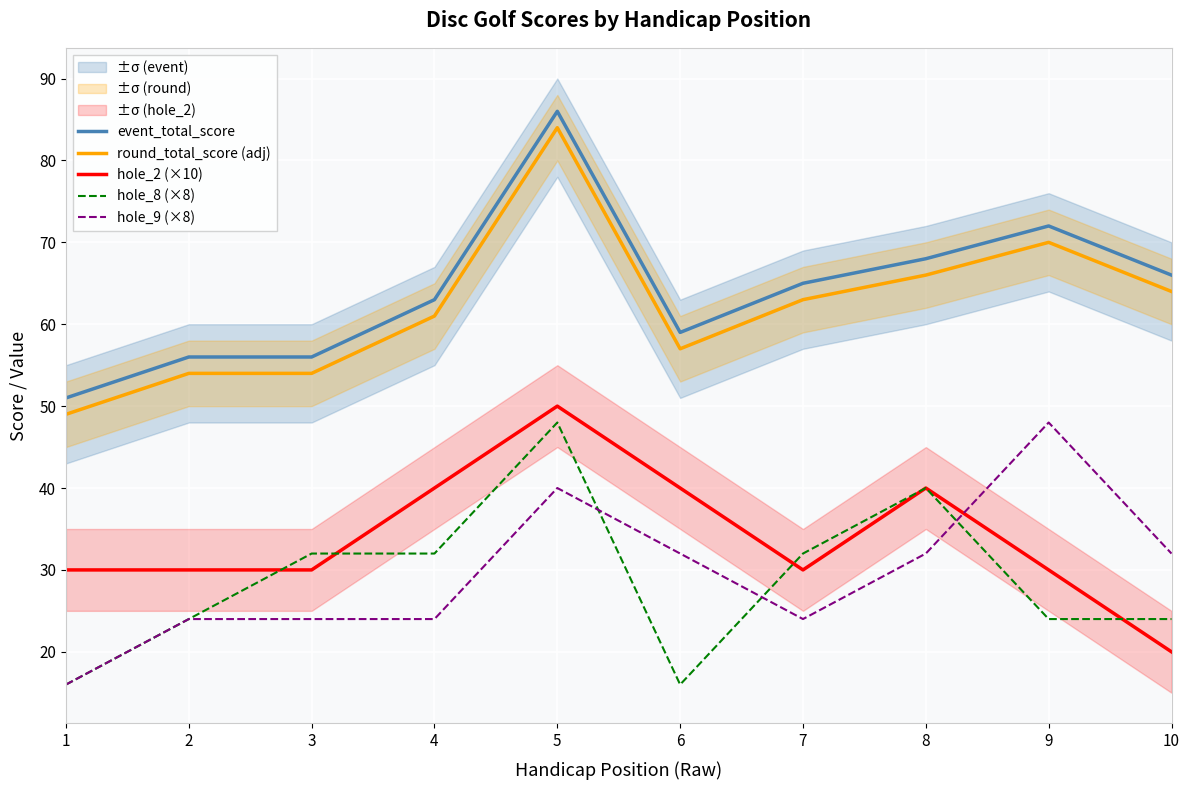

What is the value of the hole_8 (×8) point at the 3rd from the left?

32